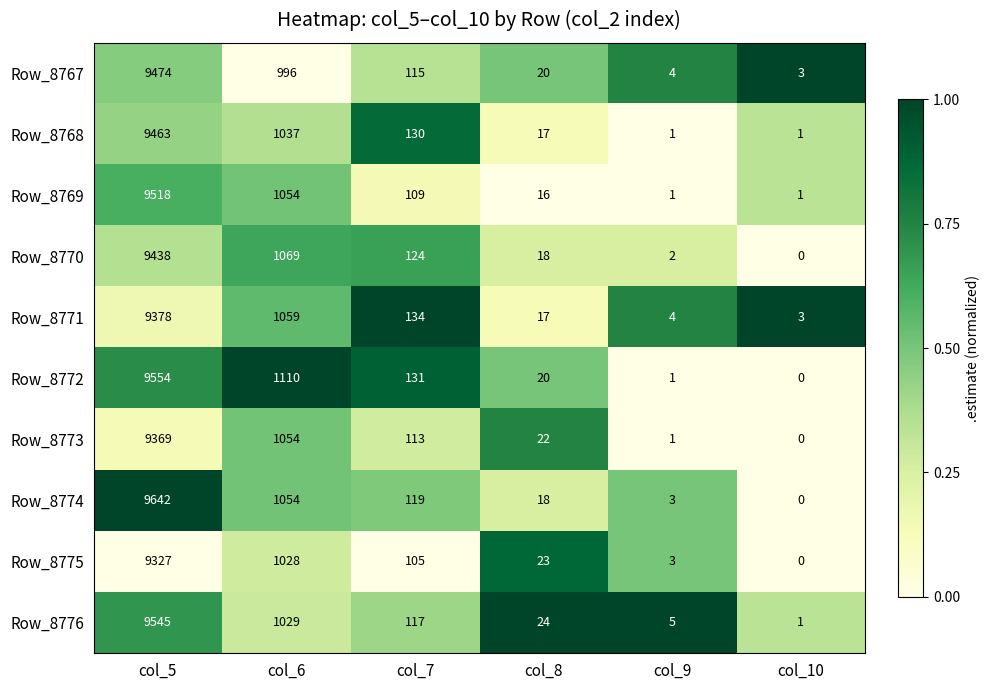

What is the greatest value displayed?

9642